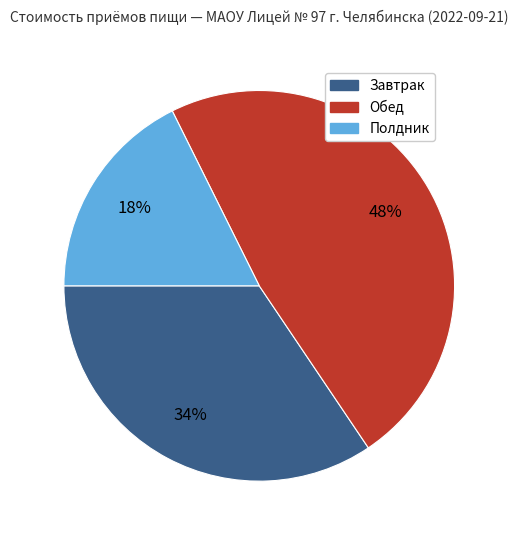

To the nearest percent, what is the difference between the Полдник and Обед slice percentages?

30%